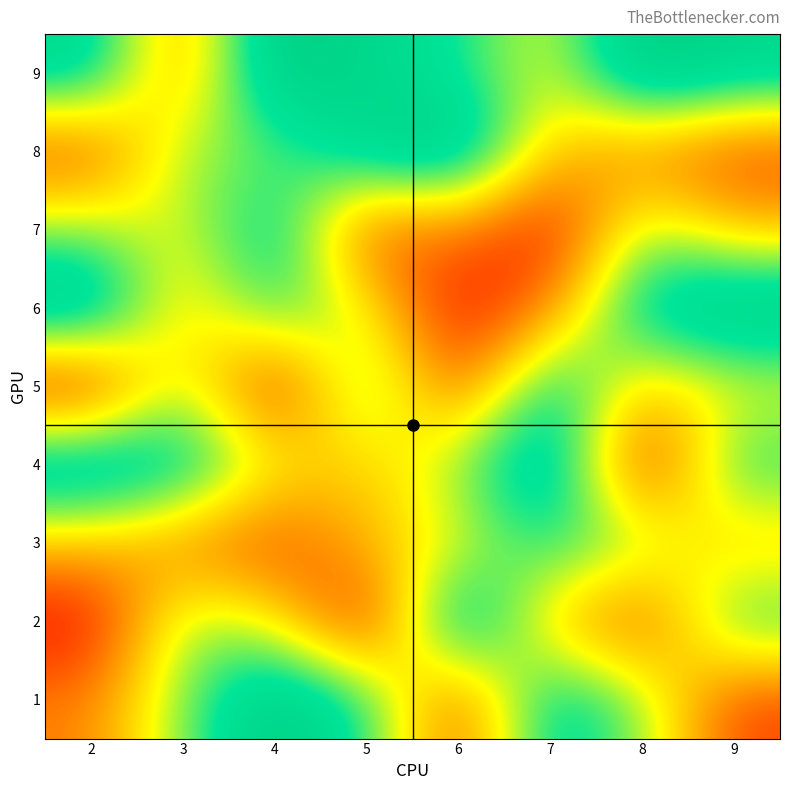

What is the maximum value shown in the chart?

9